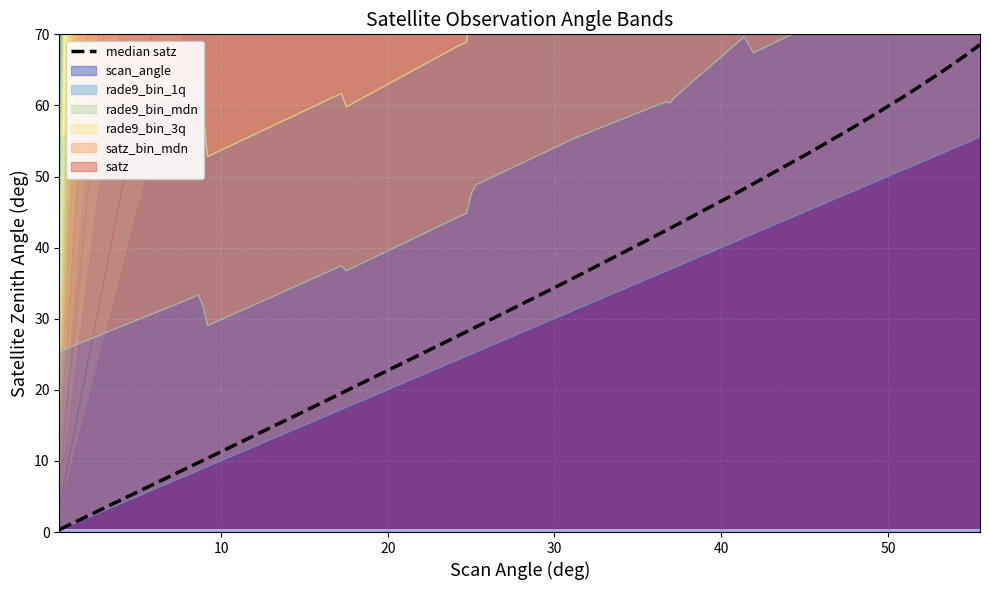

The value at 10 is 0.7. True or false?

False